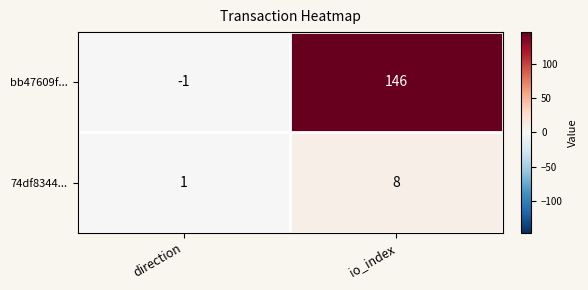

What is the maximum value shown in the chart?

146